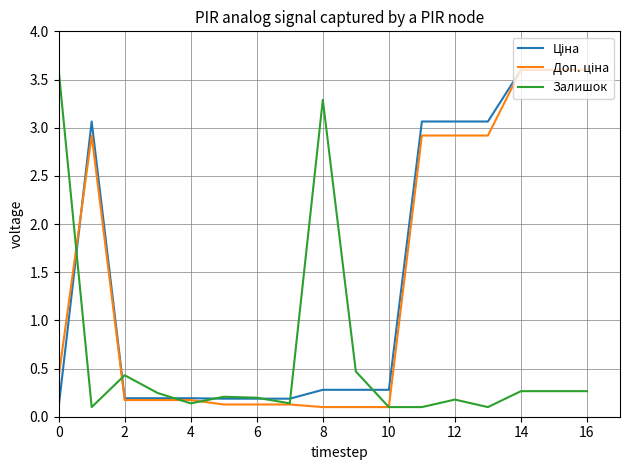

What is the maximum value shown in the chart?

3.6